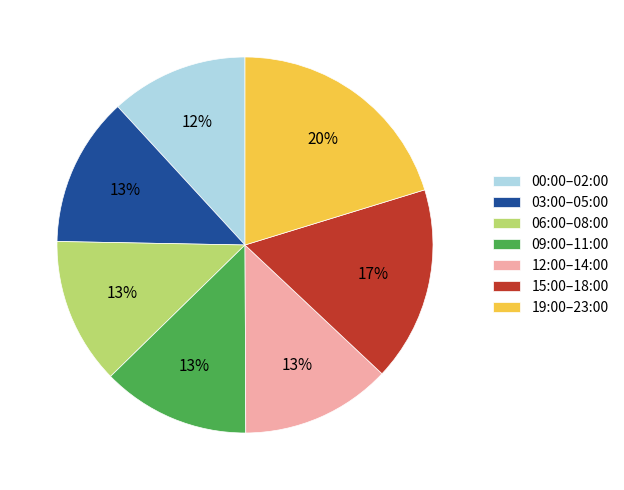

Which category has the biggest portion of the pie?

19:00–23:00